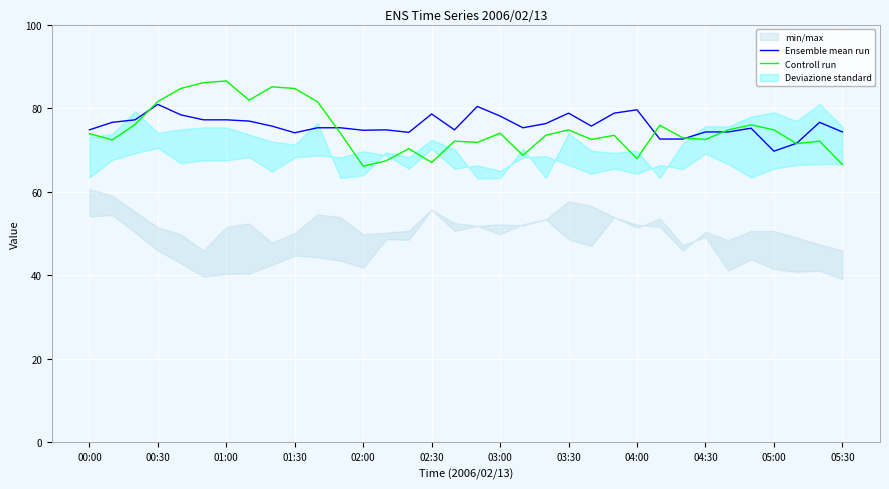

How many interior local valleys does the Ensemble mean run series have?

7